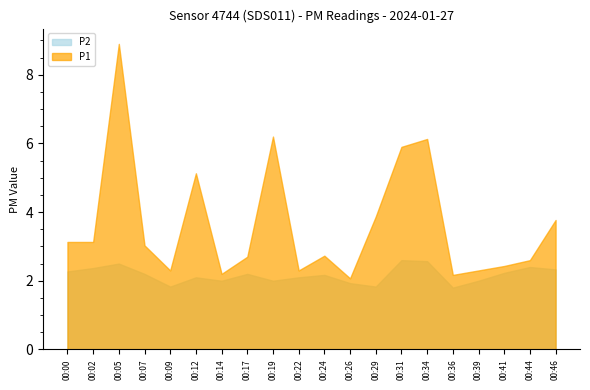

Is the value of P1 at 00:02 greater than the value of P2 at 00:14?

Yes